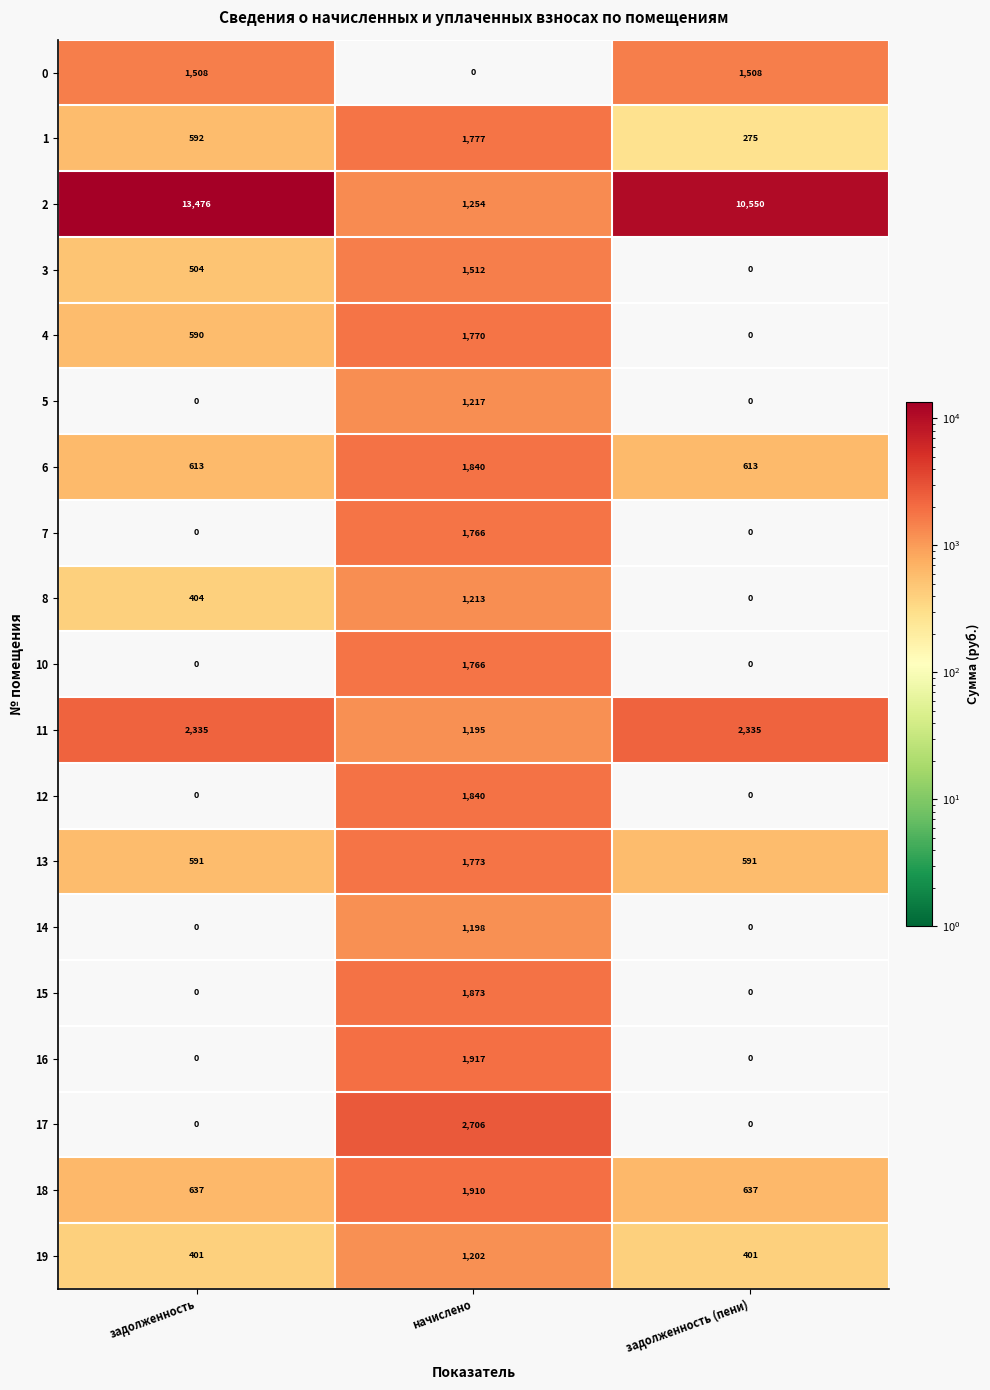

The value of 8 at начислено is 1213. True or false?

True